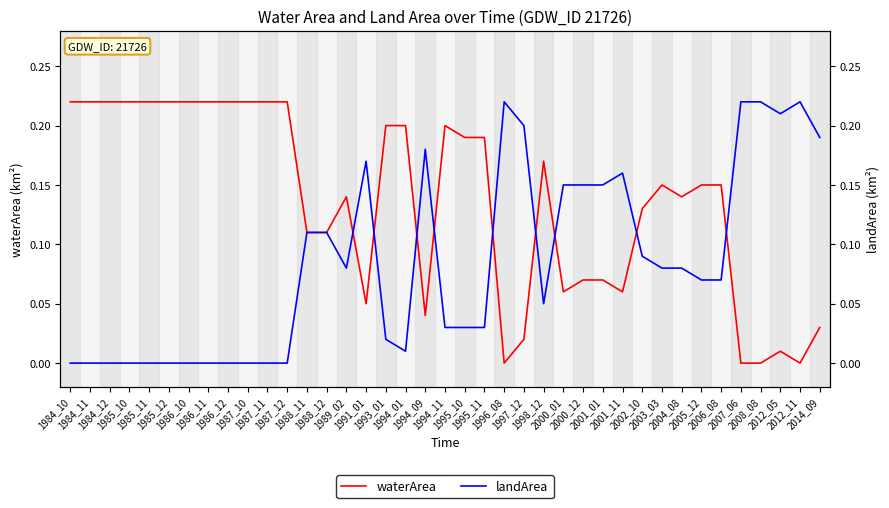

Reading left to right, list all the values displayed in this chart.

waterArea: 1984_10=0.2	1984_11=0.2	1984_12=0.2	1985_10=0.2	1985_11=0.2	1985_12=0.2	1986_10=0.2	1986_11=0.2	1986_12=0.2	1987_10=0.2	1987_11=0.2	1987_12=0.2	1988_11=0.1	1988_12=0.1	1989_02=0.1	1991_01=0.1	1993_01=0.2	1994_01=0.2	1994_09=0.0	1994_11=0.2	1995_10=0.2	1995_11=0.2	1996_08=0.0	1997_12=0.0	1998_12=0.2	2000_01=0.1	2000_12=0.1	2001_01=0.1	2001_11=0.1	2002_10=0.1	2003_03=0.1	2004_08=0.1	2005_12=0.1	2006_08=0.1	2007_06=0.0	2008_08=0.0	2012_05=0.0	2012_11=0.0	2014_09=0.0
landArea: 1984_10=0.0	1984_11=0.0	1984_12=0.0	1985_10=0.0	1985_11=0.0	1985_12=0.0	1986_10=0.0	1986_11=0.0	1986_12=0.0	1987_10=0.0	1987_11=0.0	1987_12=0.0	1988_11=0.1	1988_12=0.1	1989_02=0.1	1991_01=0.2	1993_01=0.0	1994_01=0.0	1994_09=0.2	1994_11=0.0	1995_10=0.0	1995_11=0.0	1996_08=0.2	1997_12=0.2	1998_12=0.1	2000_01=0.1	2000_12=0.1	2001_01=0.1	2001_11=0.2	2002_10=0.1	2003_03=0.1	2004_08=0.1	2005_12=0.1	2006_08=0.1	2007_06=0.2	2008_08=0.2	2012_05=0.2	2012_11=0.2	2014_09=0.2